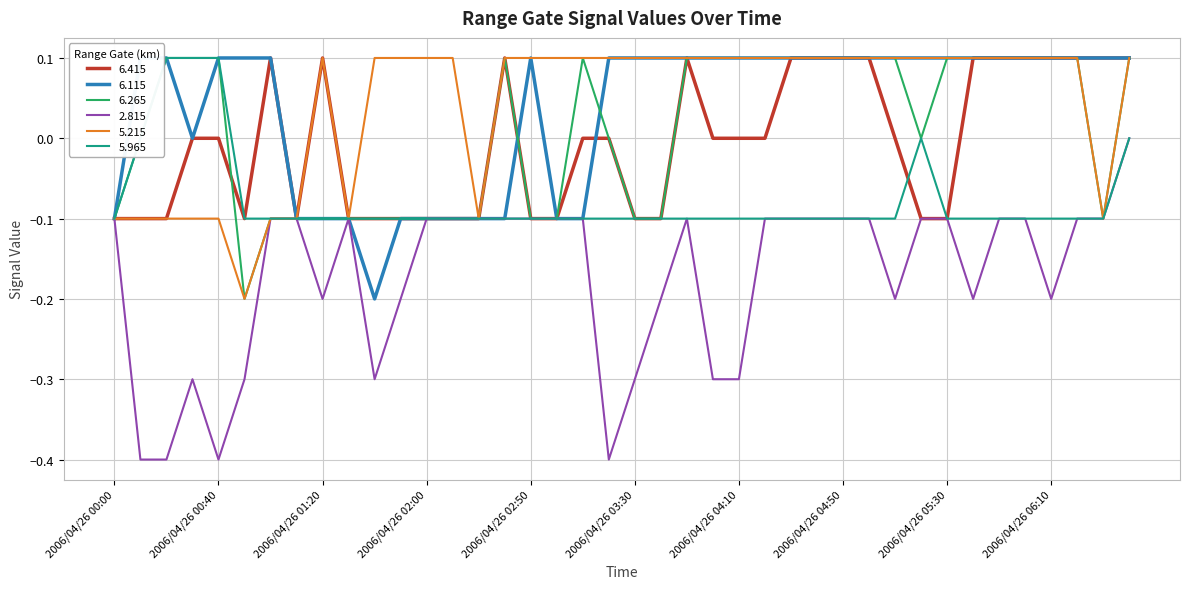

Reading right to left, extract all data points from this chart.

  6.415: 0.1	0.1	0.1	0.1	0.1	0.1	0.1	-0.1	-0.1	-0.0	0.1	0.1	0.1	0.1	0.0	-0.0	-0.0	0.1	-0.1	-0.1	-0.0	0.0	-0.1	-0.1	0.1	-0.1	-0.1	-0.1	-0.1	-0.1	-0.1	0.1	-0.1	0.1	-0.1	-0.0	0.0	-0.1	-0.1	-0.1
  6.115: 0.1	0.1	0.1	0.1	0.1	0.1	0.1	0.1	0.1	0.1	0.1	0.1	0.1	0.1	0.1	0.1	0.1	0.1	0.1	0.1	0.1	-0.1	-0.1	0.1	-0.1	-0.1	-0.1	-0.1	-0.1	-0.2	-0.1	-0.1	-0.1	0.1	0.1	0.1	0.0	0.1	0.1	-0.1
  6.265: 0.1	-0.1	0.1	0.1	0.1	0.1	0.1	0.1	0.0	0.1	0.1	0.1	0.1	0.1	0.1	0.1	0.1	0.1	-0.1	-0.1	0.0	0.1	-0.1	-0.1	0.1	-0.1	-0.1	-0.1	-0.1	-0.1	-0.1	-0.1	-0.1	-0.1	-0.2	0.1	0.1	0.1	0.0	-0.1
  2.815: -0.0	-0.1	-0.1	-0.2	-0.1	-0.1	-0.2	-0.1	-0.1	-0.2	-0.1	-0.1	-0.1	-0.1	-0.1	-0.3	-0.3	-0.1	-0.2	-0.3	-0.4	-0.1	-0.1	-0.1	-0.1	-0.1	-0.1	-0.1	-0.2	-0.3	-0.1	-0.2	-0.1	-0.1	-0.3	-0.4	-0.3	-0.4	-0.4	-0.1
  5.215: 0.1	-0.1	0.1	0.1	0.1	0.1	0.1	0.1	0.1	0.1	0.1	0.1	0.1	0.1	0.1	0.1	0.1	0.1	0.1	0.1	0.1	0.1	0.1	0.1	0.1	-0.1	0.1	0.1	0.1	0.1	-0.1	0.1	-0.1	-0.1	-0.2	-0.1	-0.1	-0.1	-0.1	-0.1
  5.965: -0.0	-0.1	-0.1	-0.1	-0.1	-0.1	-0.1	-0.1	0.0	-0.1	-0.1	-0.1	-0.1	-0.1	-0.1	-0.1	-0.1	-0.1	-0.1	-0.1	-0.1	-0.1	-0.1	-0.1	-0.1	-0.1	-0.1	-0.1	-0.1	-0.1	-0.1	-0.1	-0.1	-0.1	-0.1	0.1	0.1	0.1	0.0	-0.1